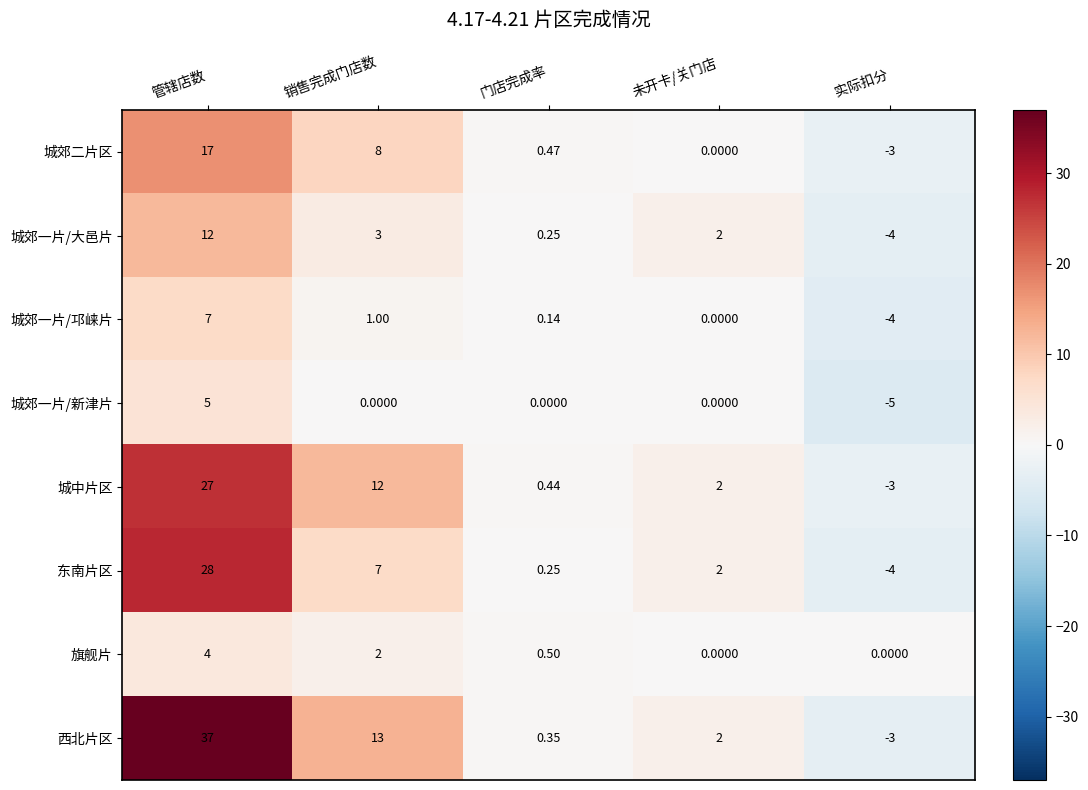

What is the difference between the highest and lowest values at 未开卡/关门店?

2.0